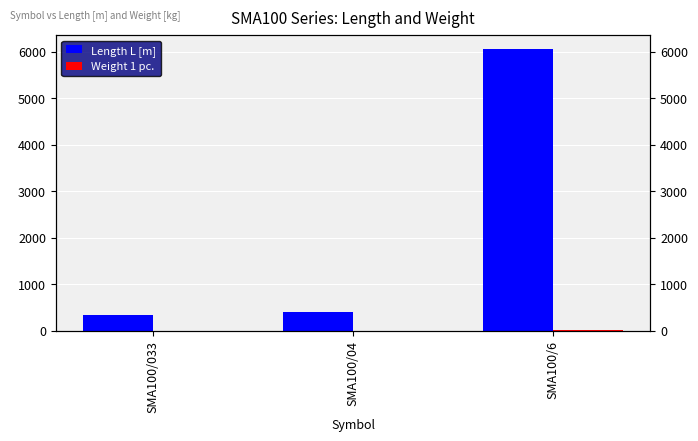

What is the difference between the maximum and minimum values in the Length L [m] series?

5720.0